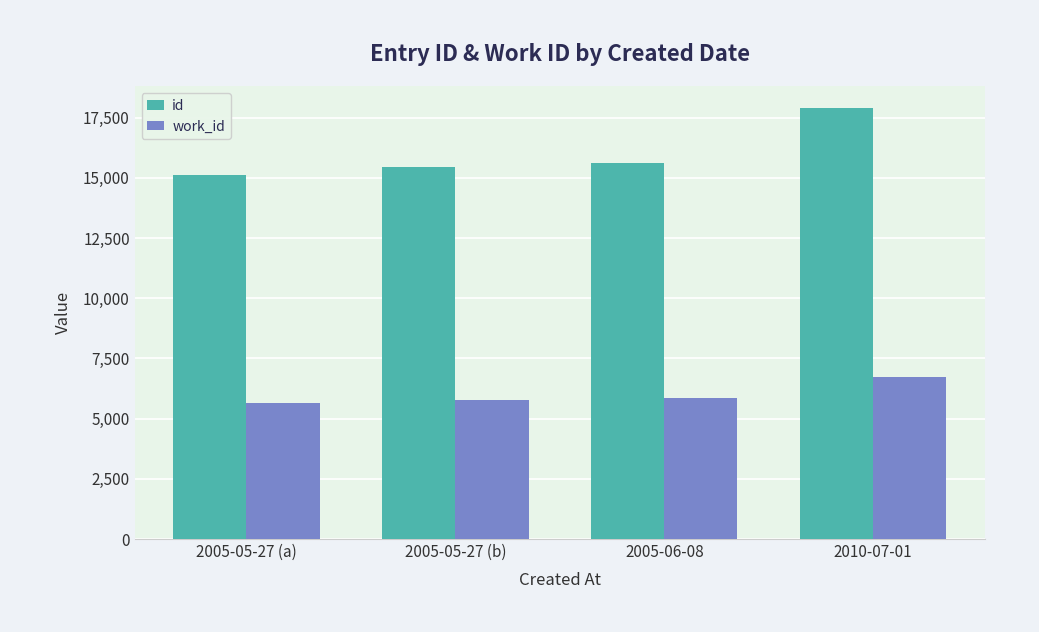

Rank the series at 2005-05-27 (a) from lowest to highest value.

work_id, id